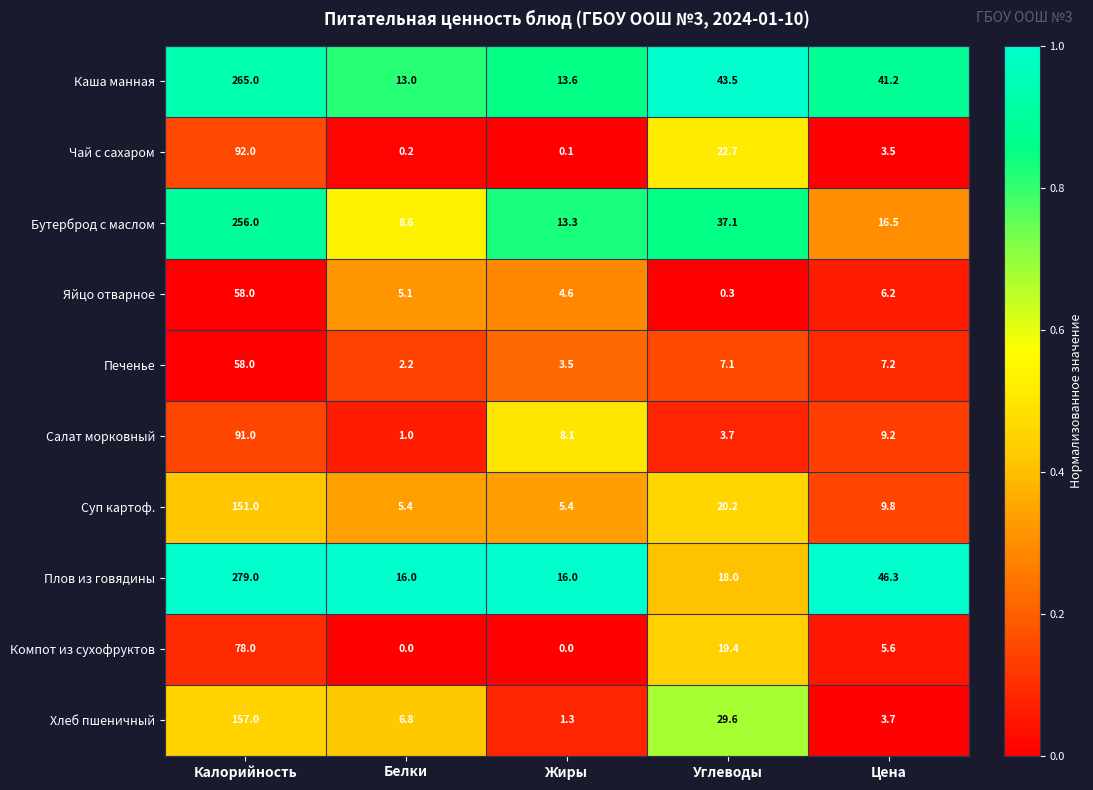

What is the average value of the Бутерброд с маслом series?

66.3